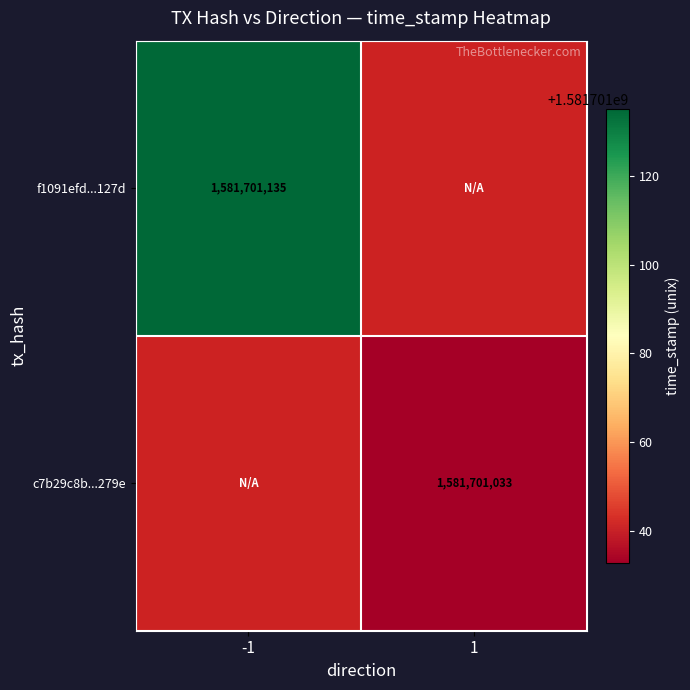

Count the number of categories in the chart.

2